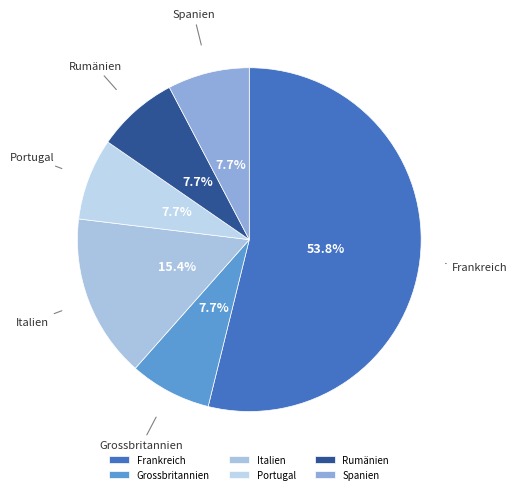

What percentage is the Rumänien slice, to the nearest percent?

8%